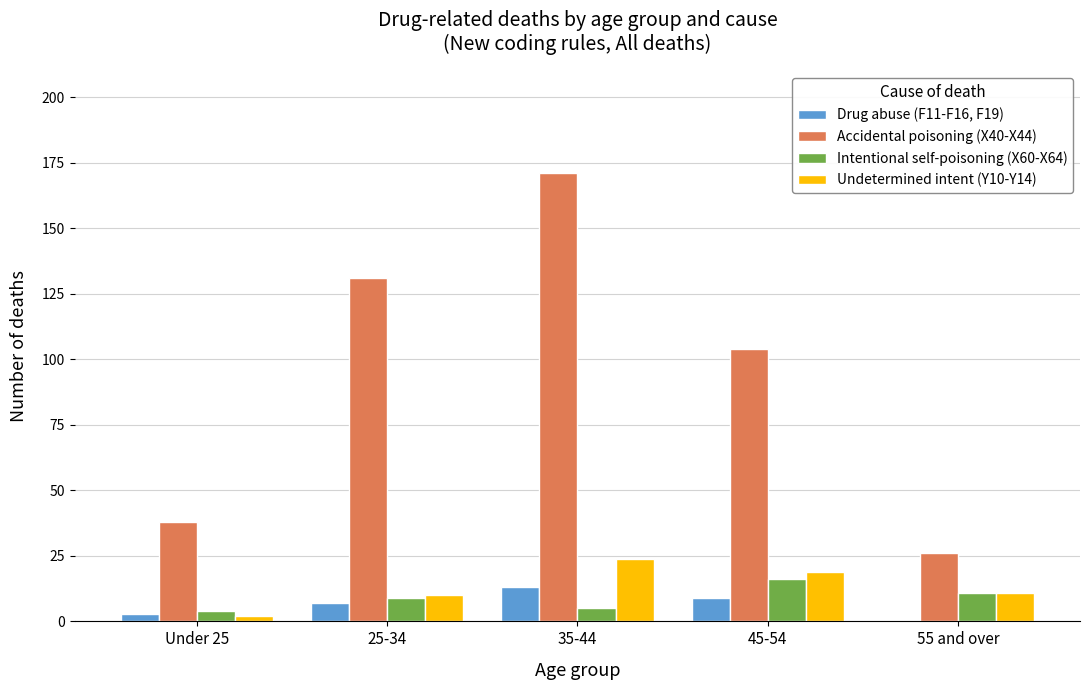

Is the value of Intentional self-poisoning (X60-X64) at 45-54 greater than the value of Undetermined intent (Y10-Y14) at 35-44?

No